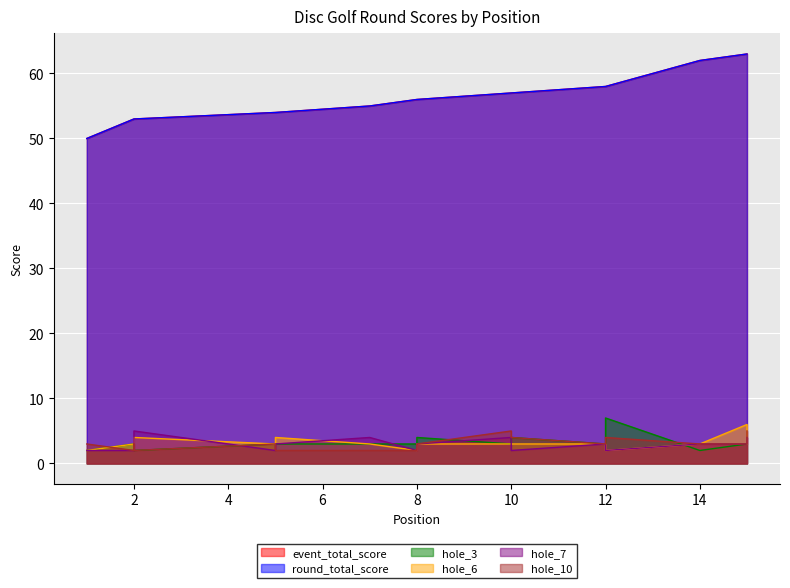

What is the difference between the second highest and minimum values in the hole_6 series?

2